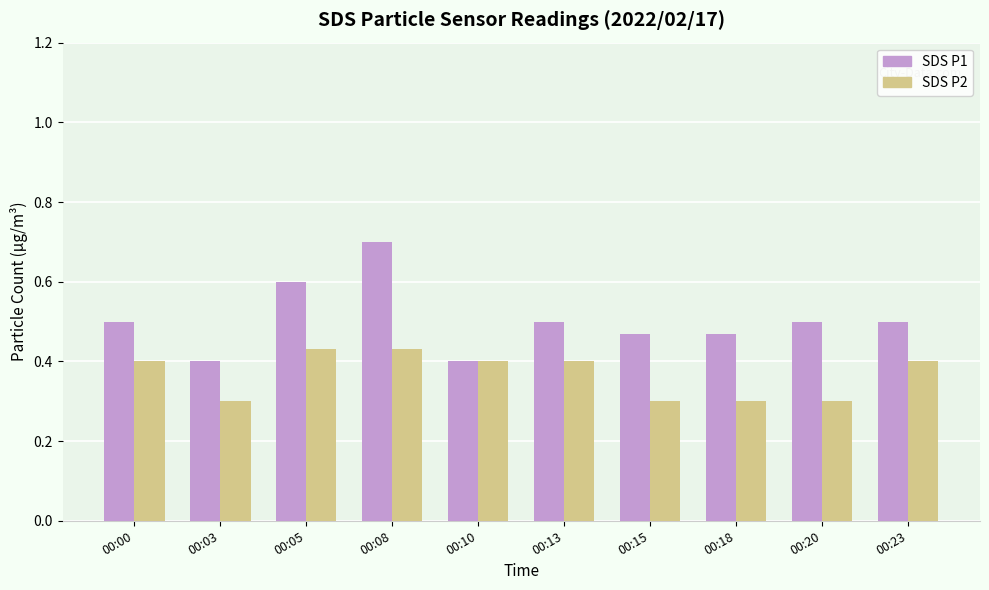

List the series in order of their overall mean, lowest first.

SDS P2, SDS P1